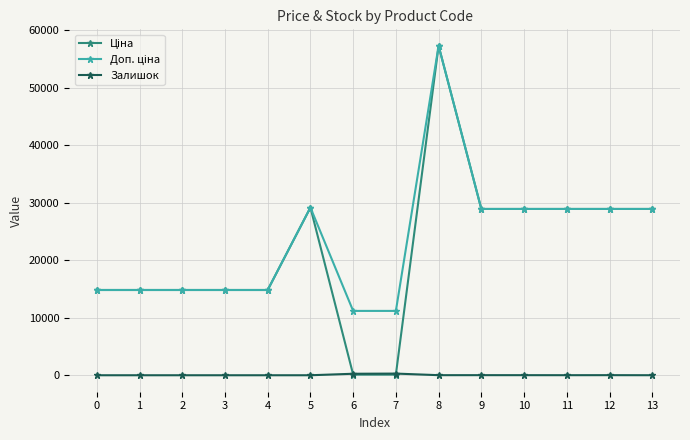

What is the difference between the highest and lowest values at 0?

14817.6